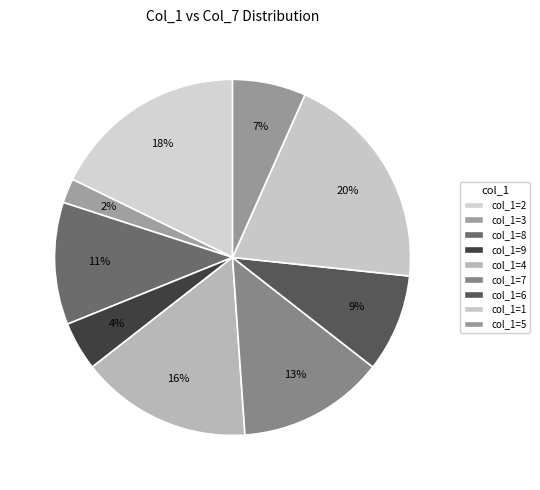

Rank the categories by value from highest to lowest.

col_1=1, col_1=2, col_1=4, col_1=7, col_1=8, col_1=6, col_1=5, col_1=9, col_1=3